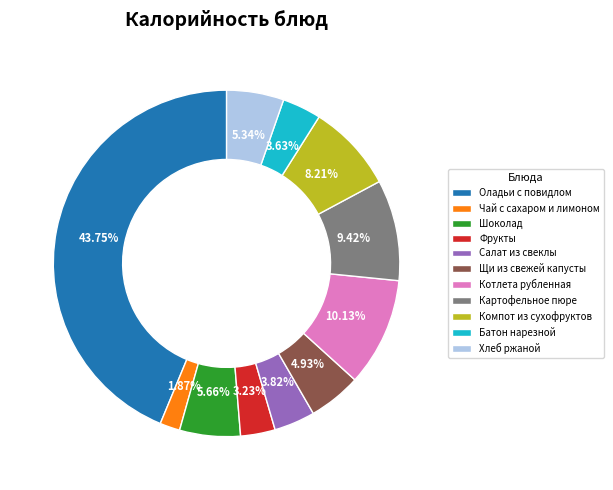

How many slices are in this pie chart?

11